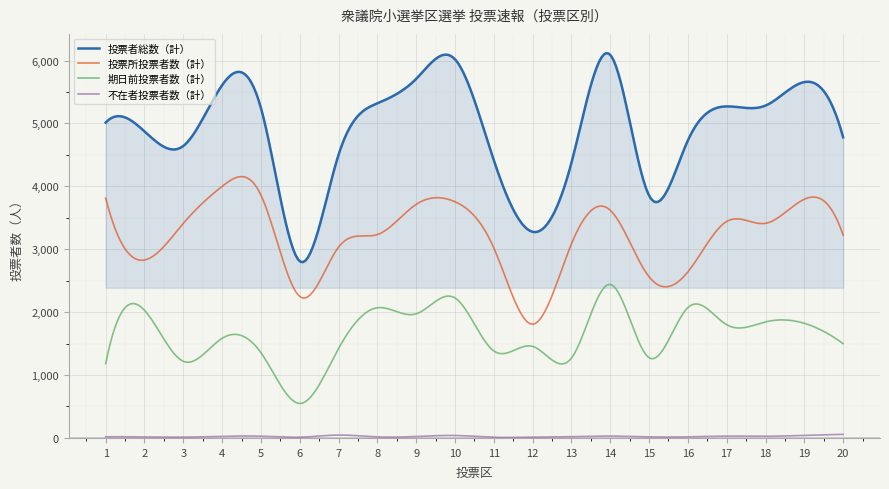

What is the difference between the maximum and minimum values in the 投票者総数（計） series?

3322.6